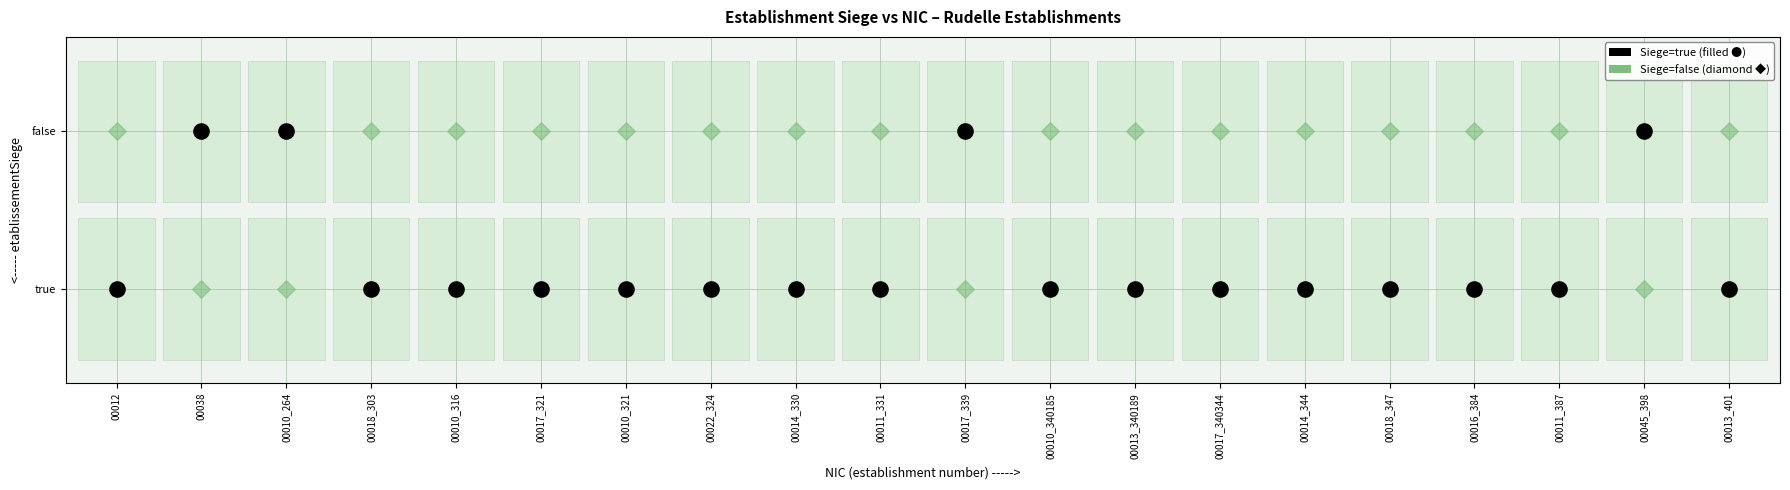

How many data points in 00010_321 are less than 1?

1